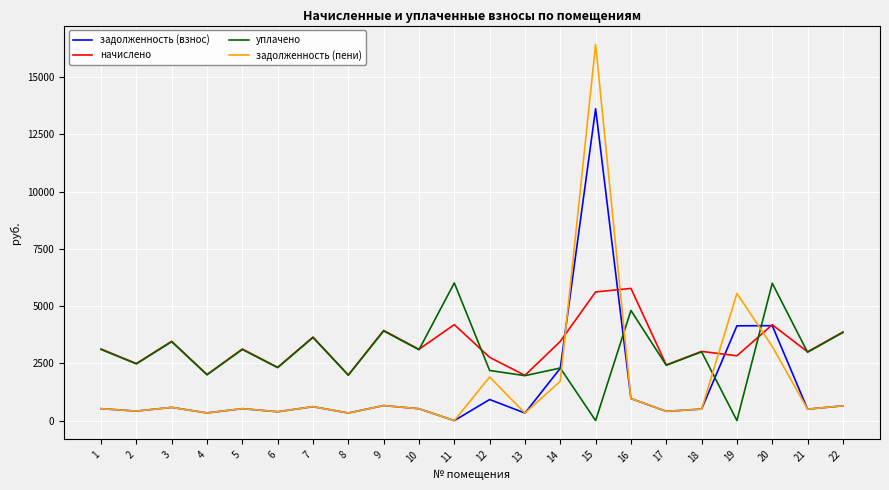

What is the maximum value shown in the chart?

16434.0